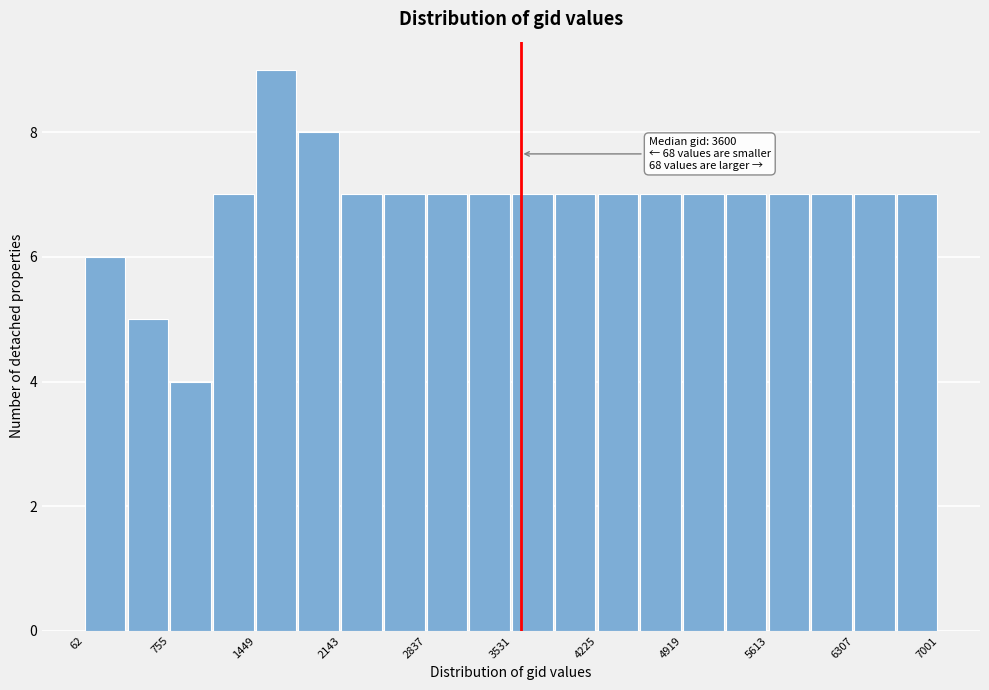

Read against the x-axis, roughly where is the centre of the tallest bar?

1600